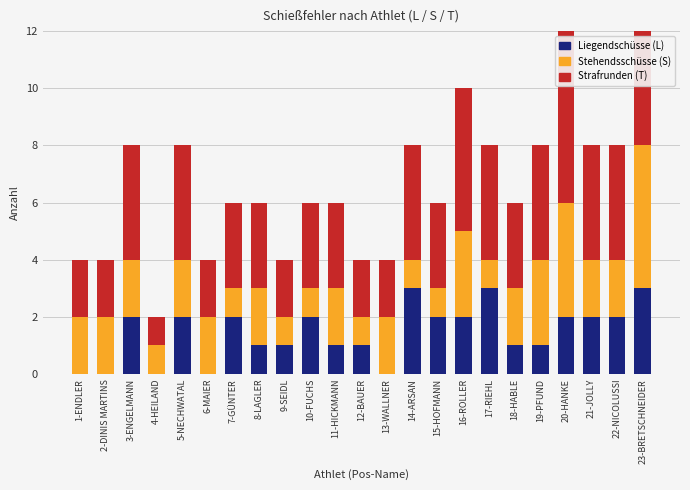

At how many categories does at least one series exceed 2?

16